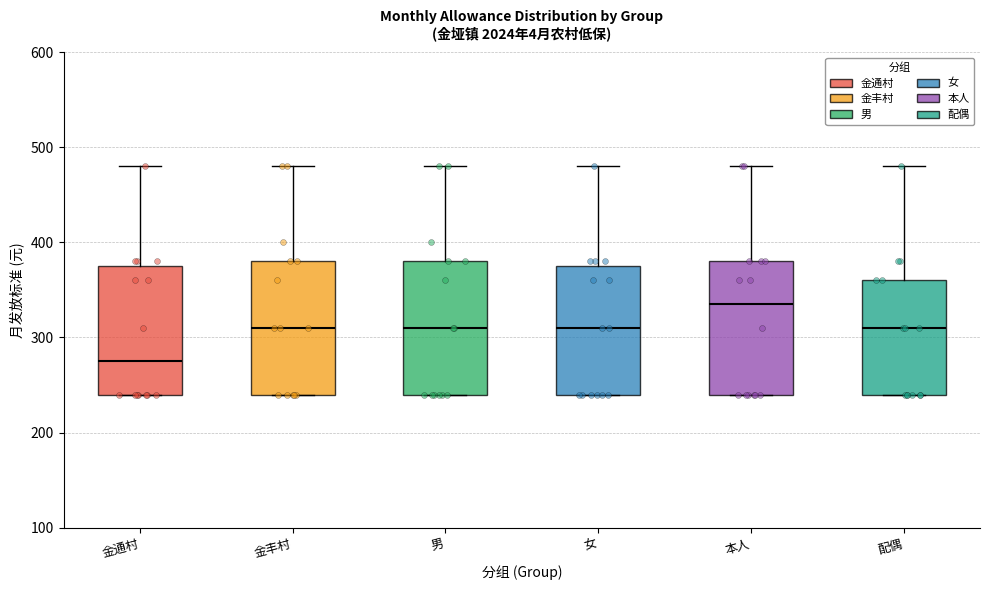

Which box has the highest median line?

本人